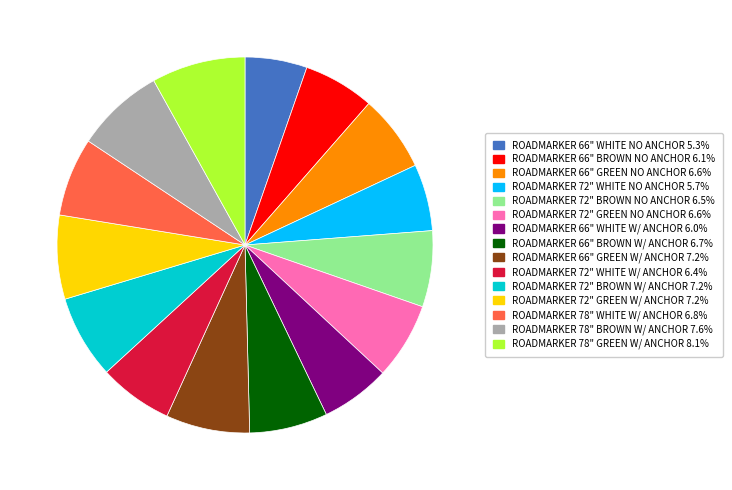

Is ROADMARKER 66" WHITE W/ ANCHOR the majority of the pie?

No